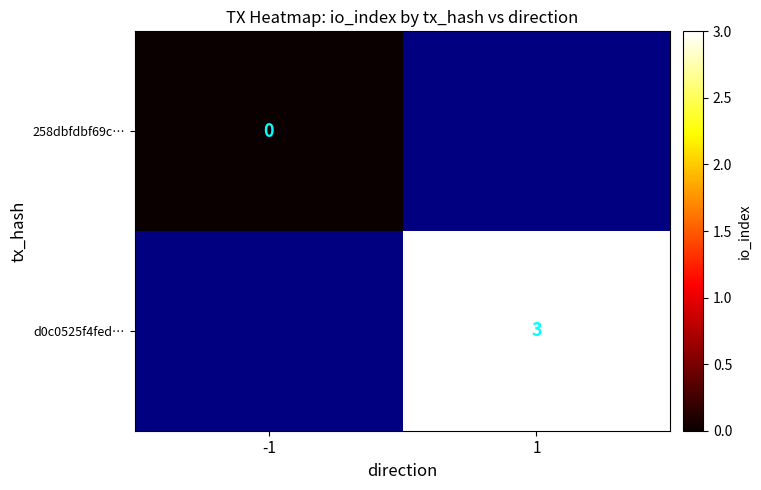

The d0c0525f4fed… series shows 2 at 1. True or false?

False